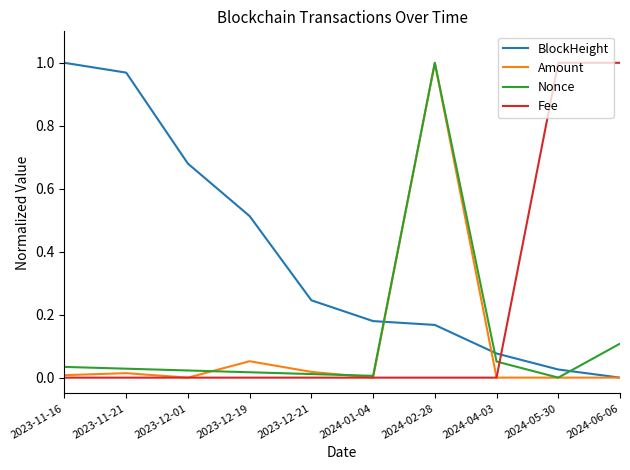

Between which two adjacent categories do BlockHeight and Nonce first intersect?

2024-01-04 and 2024-02-28